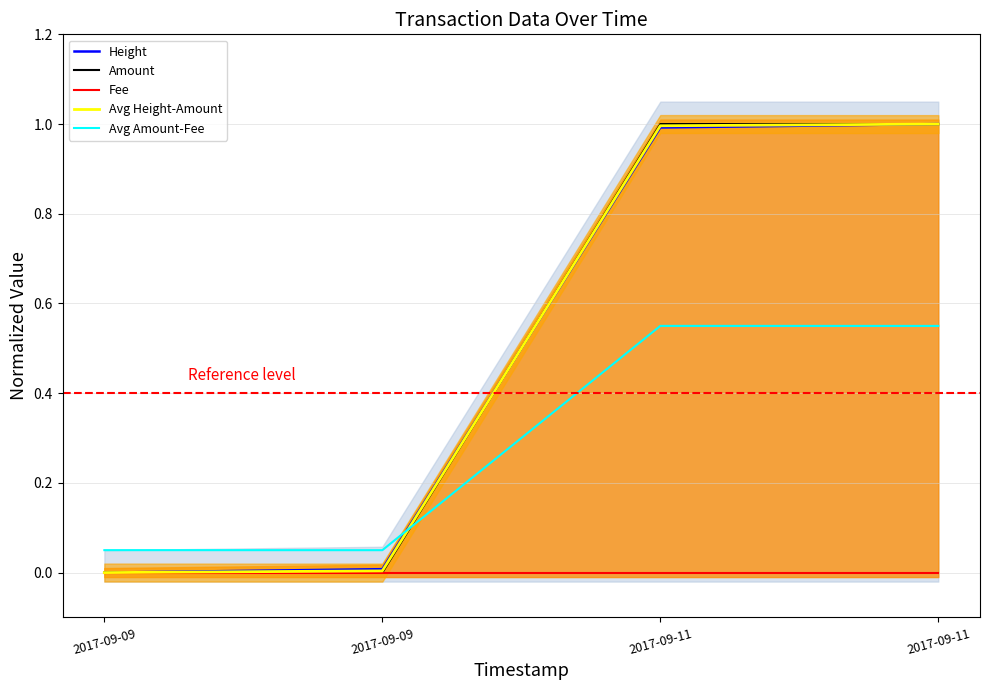

At which category is the sum across all series the highest?

2017-09-11